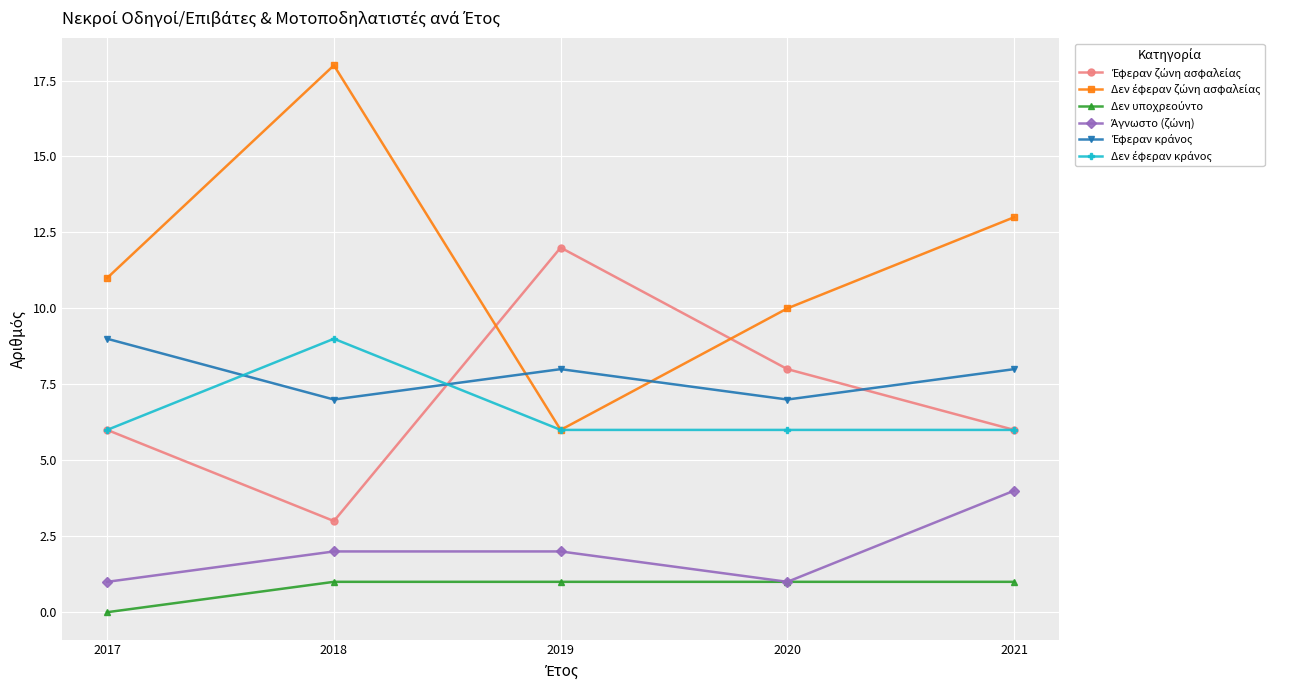

What is the total value across all series at 2021?

38